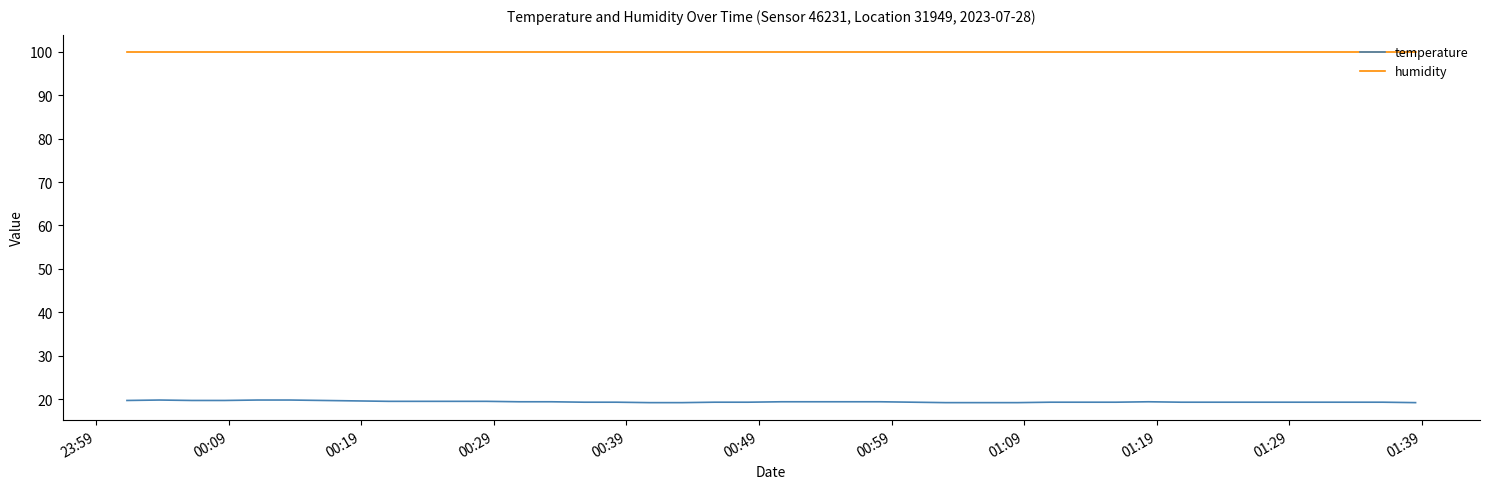

Which series has the largest total across all categories?

humidity